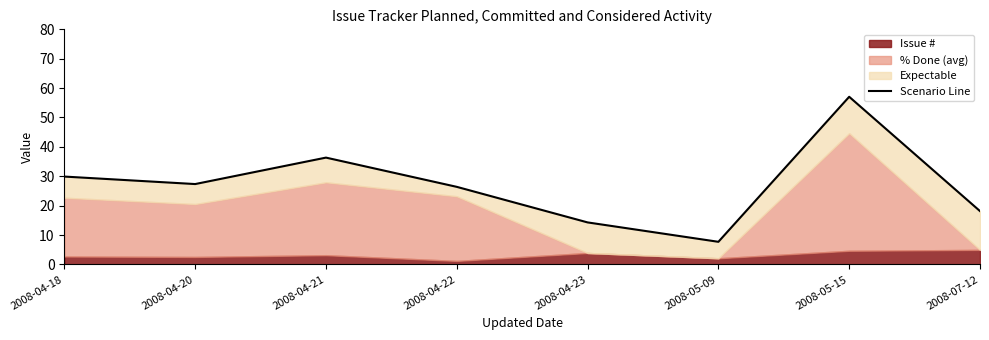

What is the greatest value displayed?

57.0